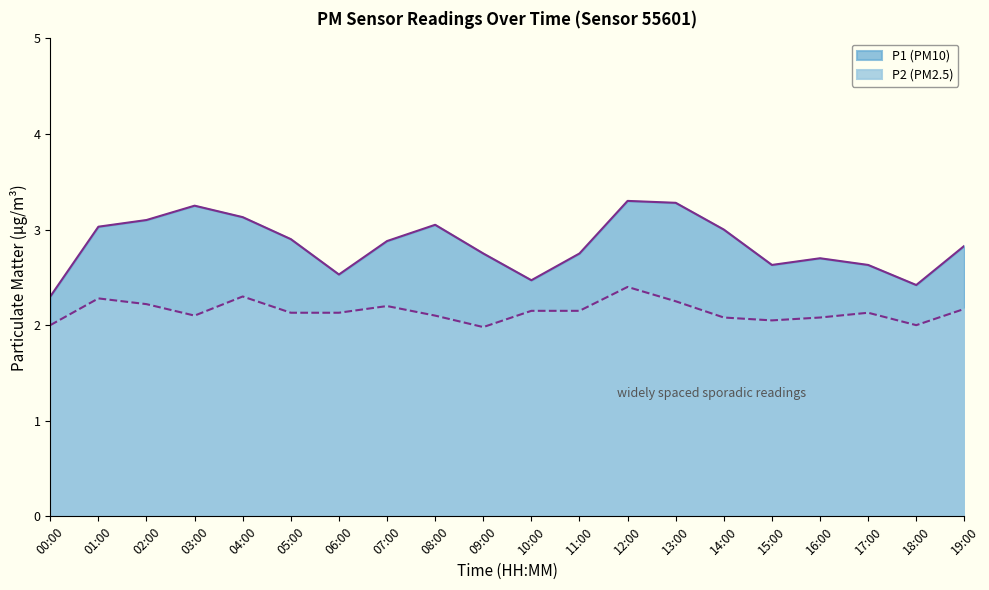

True or false: P2 and P1 intersect in this chart.

False